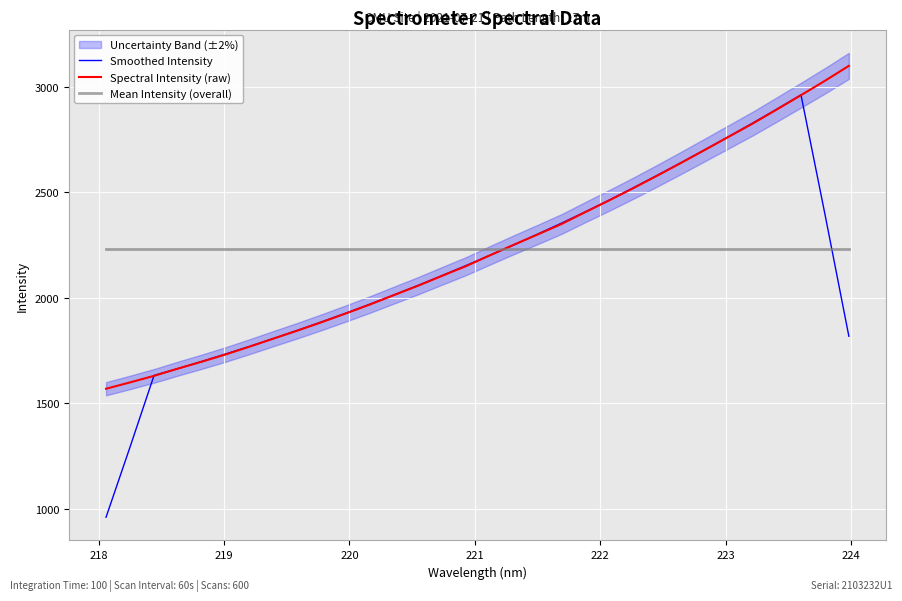

Reading left to right, what are all the values shown in this chart?

Smoothed Intensity: 959.0	1291.6	1630.9	1663.5	1697.5	1733.0	1769.2	1806.6	1845.4	1885.2	1926.2	1968.5	2012.2	2057.0	2103.5	2151.2	2199.8	2249.1	2300.5	2352.8	2406.6	2462.4	2520.4	2579.5	2639.9	2701.4	2764.2	2828.2	2893.5	2960.5	2395.3	1816.9
Spectral Intensity (raw): 1567.9	1598.0	1628.9	1663.5	1696.3	1730.9	1768.0	1806.3	1844.2	1883.7	1924.7	1967.0	2011.5	2055.6	2102.3	2148.4	2199.6	2250.0	2298.8	2348.6	2405.5	2461.2	2518.7	2578.0	2638.8	2700.9	2763.4	2825.8	2892.1	2959.1	3027.3	3098.1
Mean Intensity (overall): 2230.1	2230.1	2230.1	2230.1	2230.1	2230.1	2230.1	2230.1	2230.1	2230.1	2230.1	2230.1	2230.1	2230.1	2230.1	2230.1	2230.1	2230.1	2230.1	2230.1	2230.1	2230.1	2230.1	2230.1	2230.1	2230.1	2230.1	2230.1	2230.1	2230.1	2230.1	2230.1